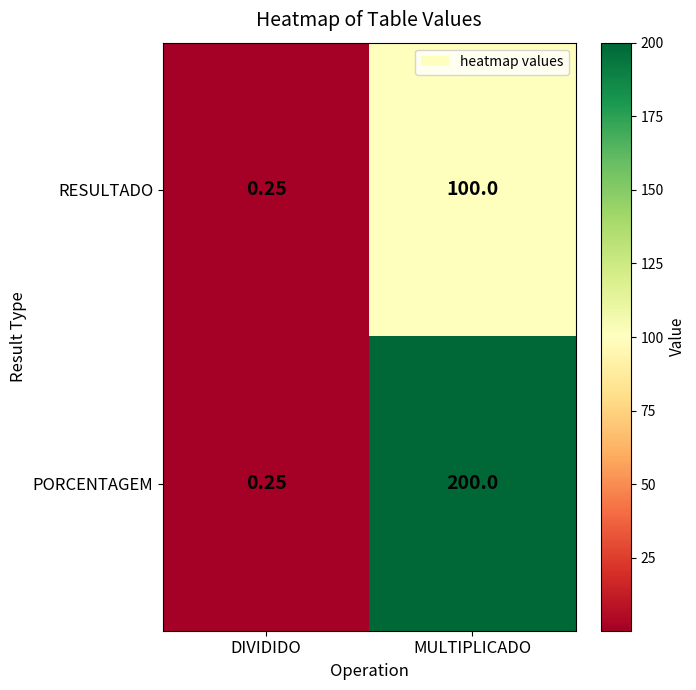

At which category does the chart reach its minimum across all series?

DIVIDIDO